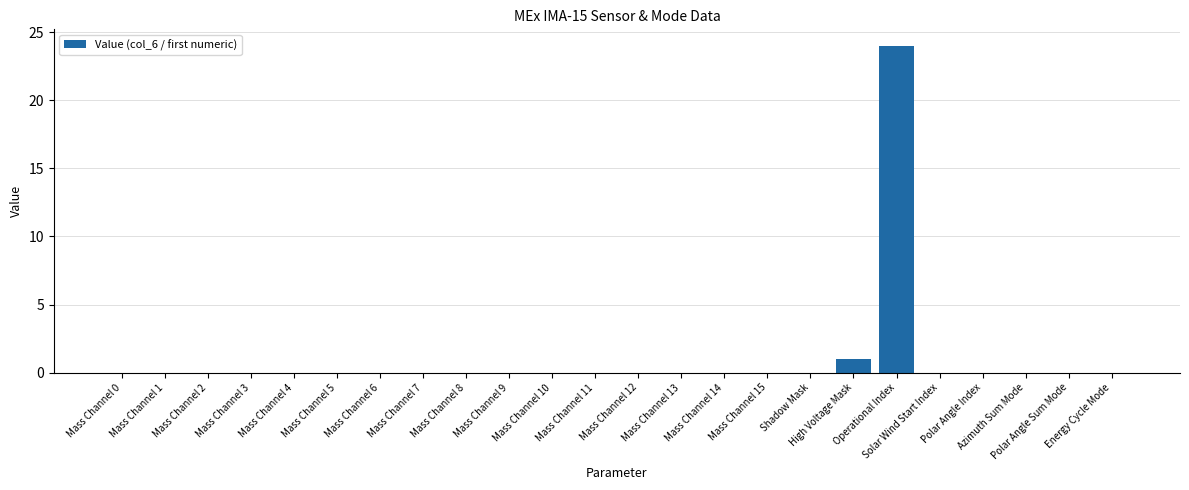

What is the sum of all values?

25